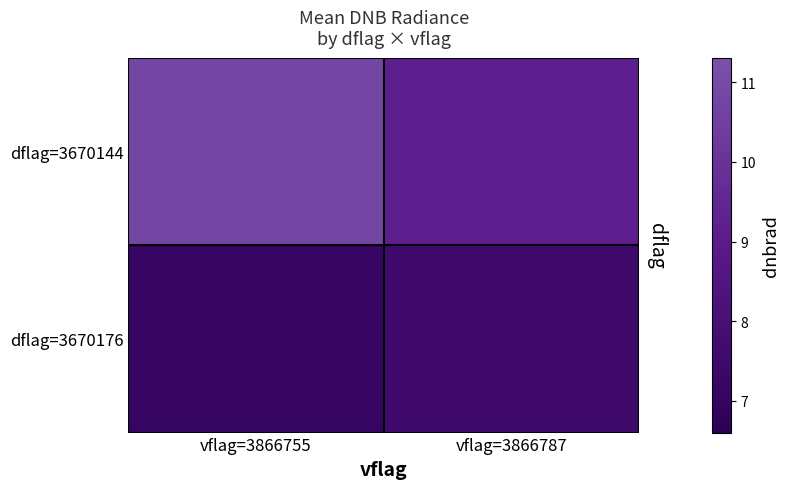

At vflag=3866787, list the series in order from smallest to largest.

dflag=3670176, dflag=3670144